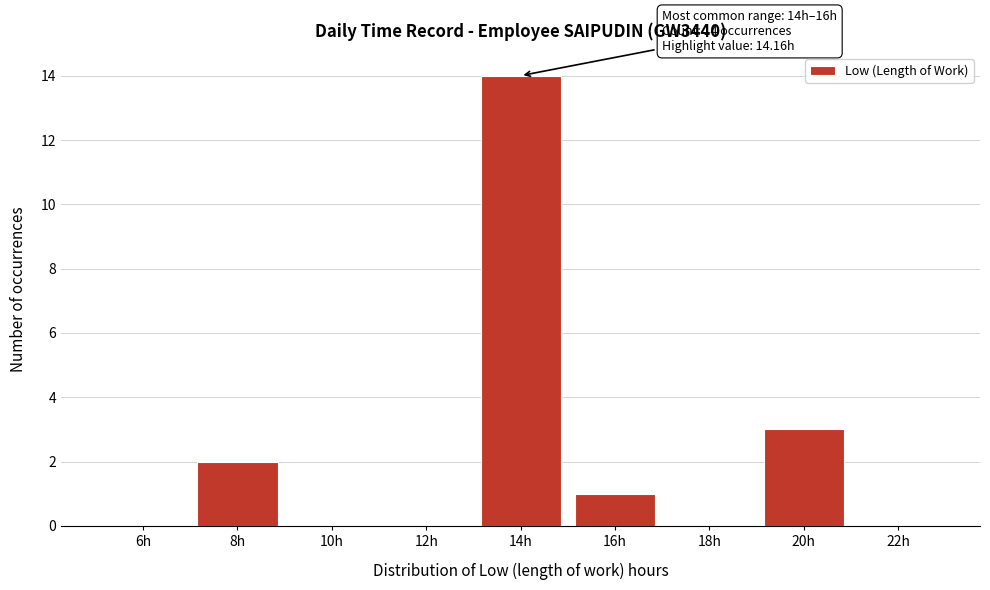

Reading left to right, what are all the values shown in this chart?

6h=0	8h=2	10h=0	12h=0	14h=14	16h=1	18h=0	20h=3	22h=0